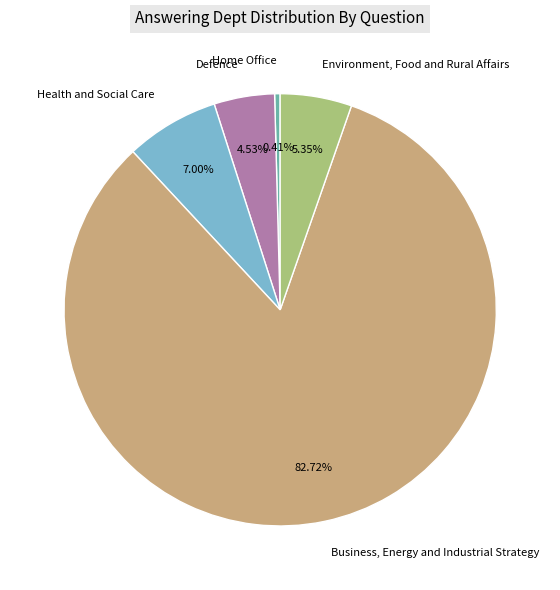

To the nearest percent, what percentage of the pie is Environment, Food and Rural Affairs?

5%